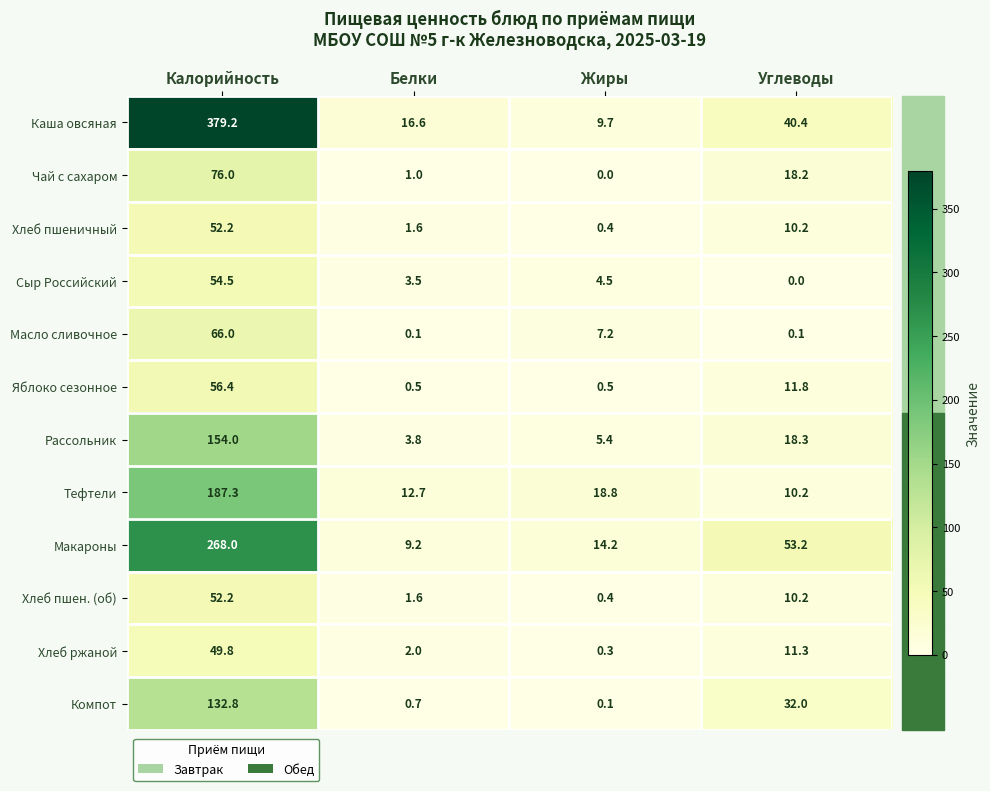

What is the total value across all series at Калорийность?

1528.4